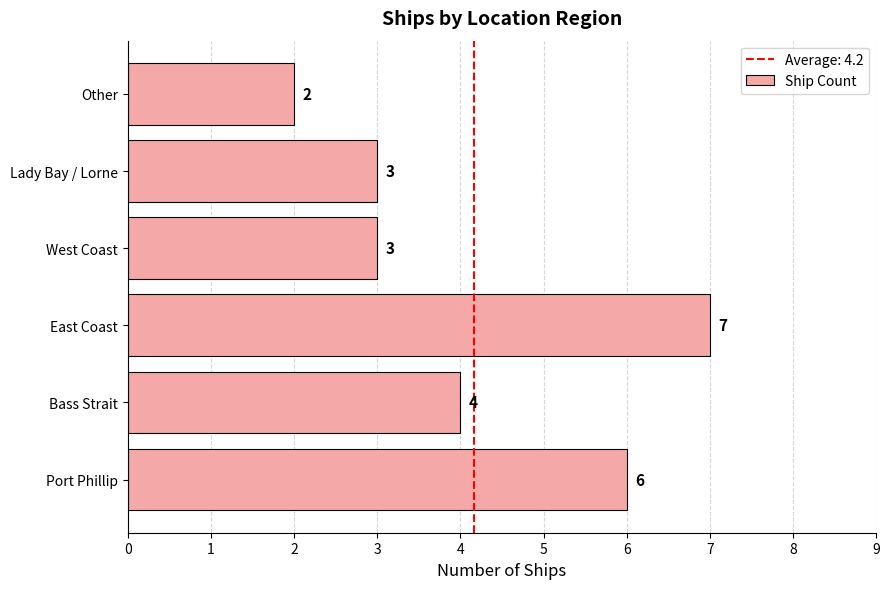

The chart shows a value of 7 at Bass Strait. True or false?

False